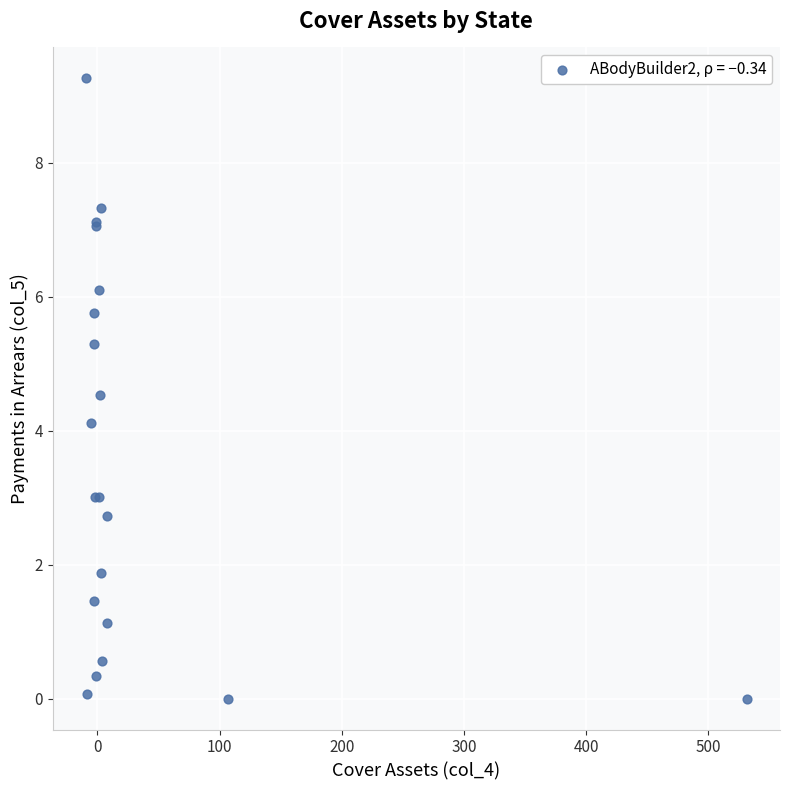

What Y value in the scatter plot is closest to 4?

4.1